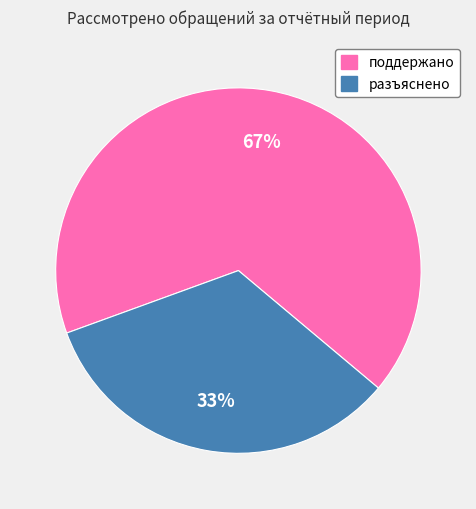

How many slices are in this pie chart?

2